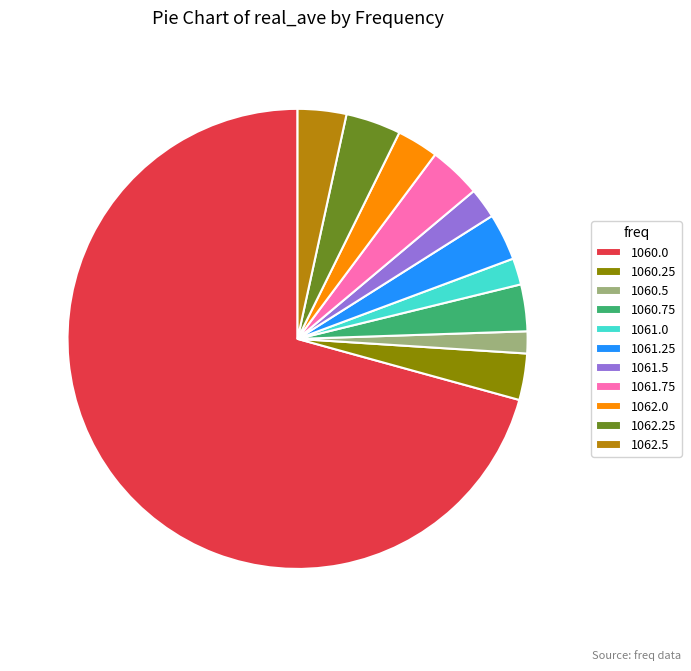

Is it true that 1062.0 is 3% of the pie?

True